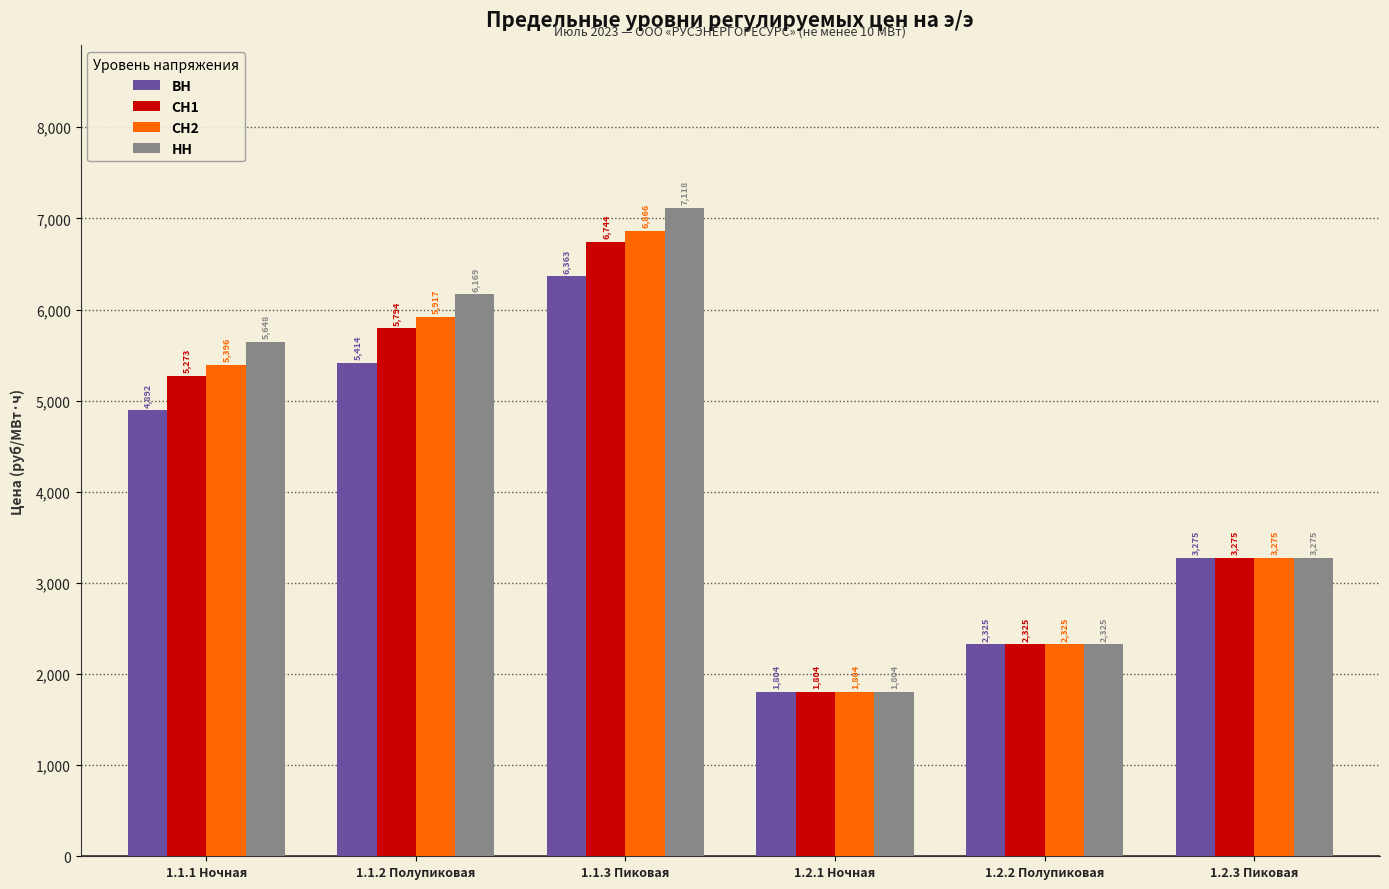

List the labels in order of СН1 value, smallest first.

1.2.1 Ночная, 1.2.2 Полупиковая, 1.2.3 Пиковая, 1.1.1 Ночная, 1.1.2 Полупиковая, 1.1.3 Пиковая